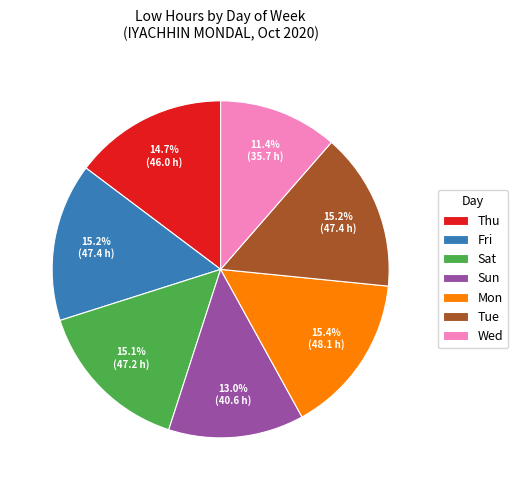

Does Thu account for over 50% of the chart?

No